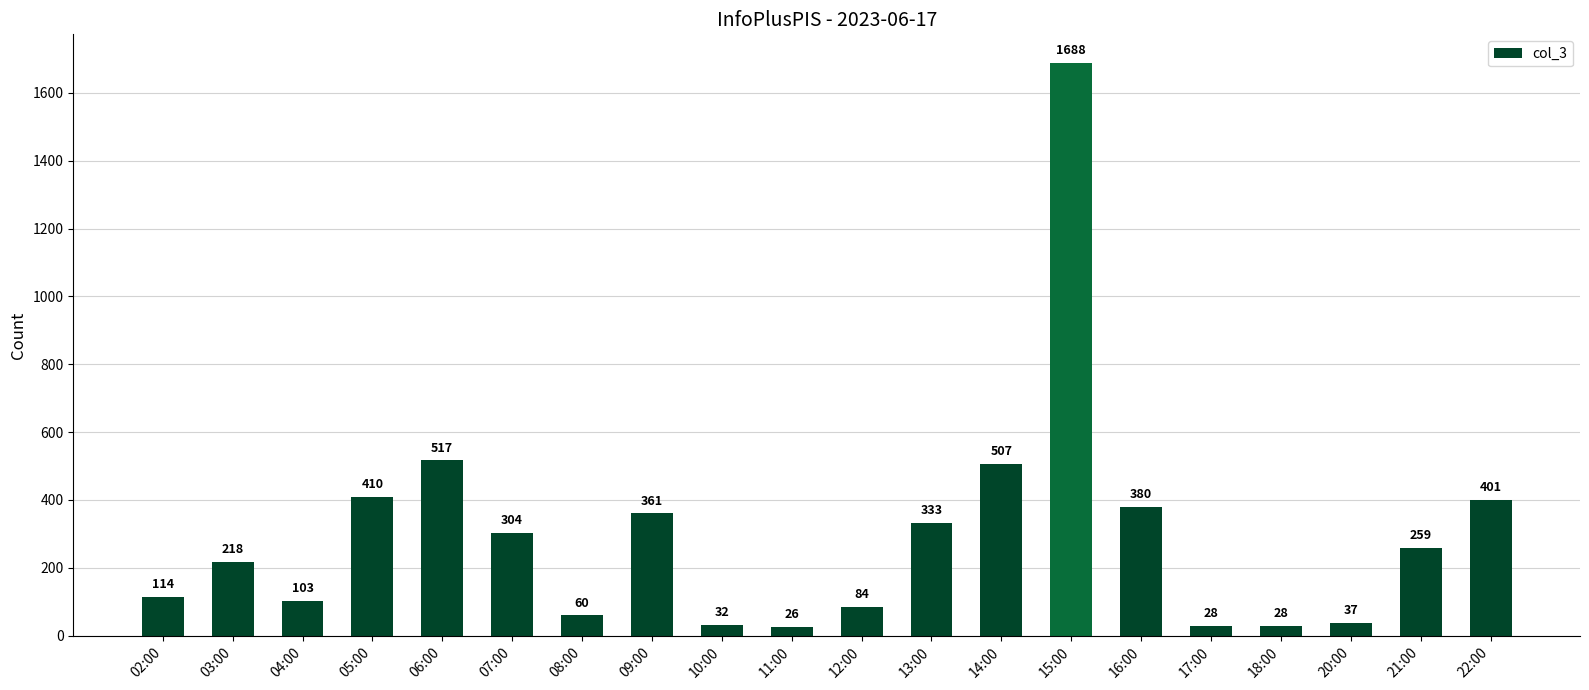

The value at 06:00 is 517. True or false?

True